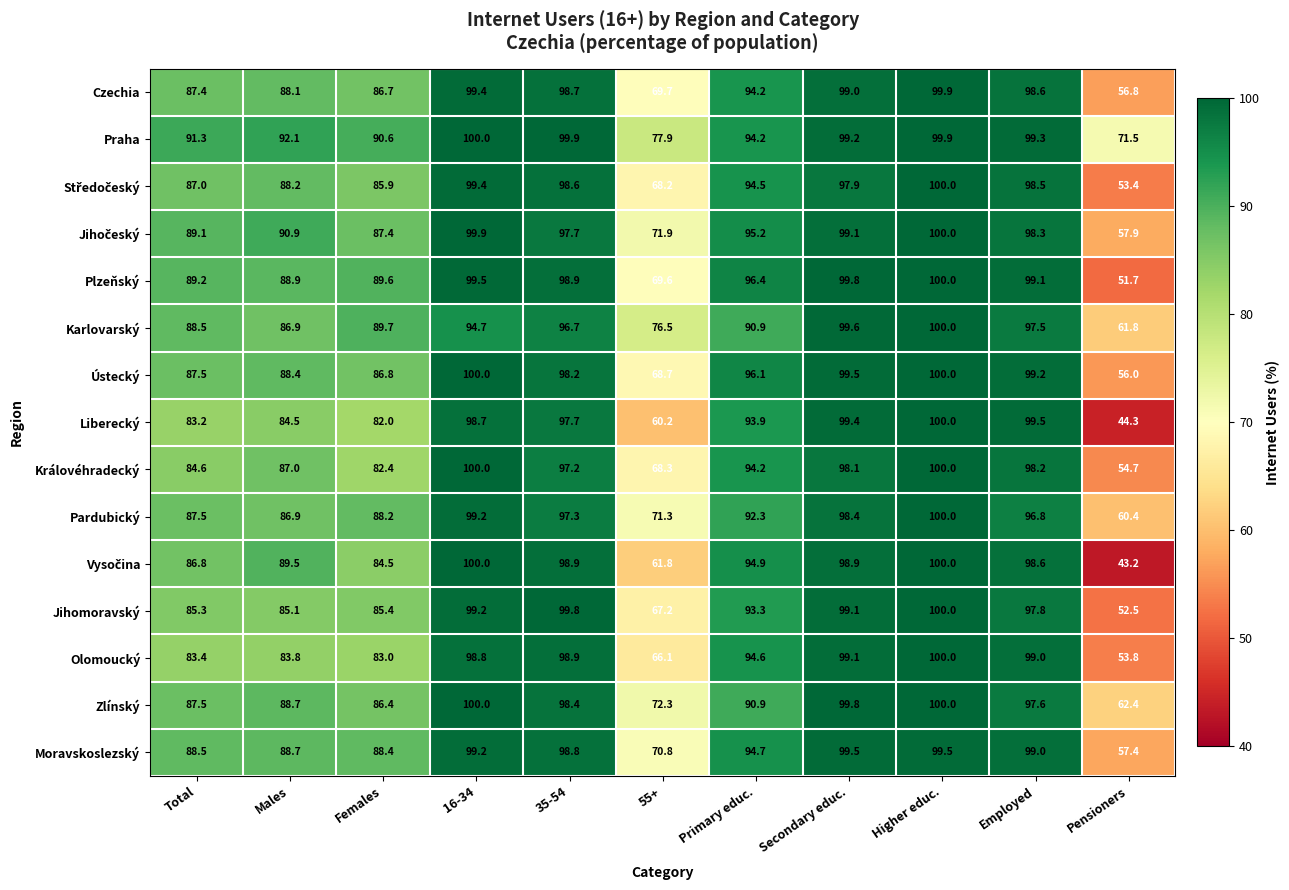

At which category does the chart reach its minimum across all series?

Pensioners